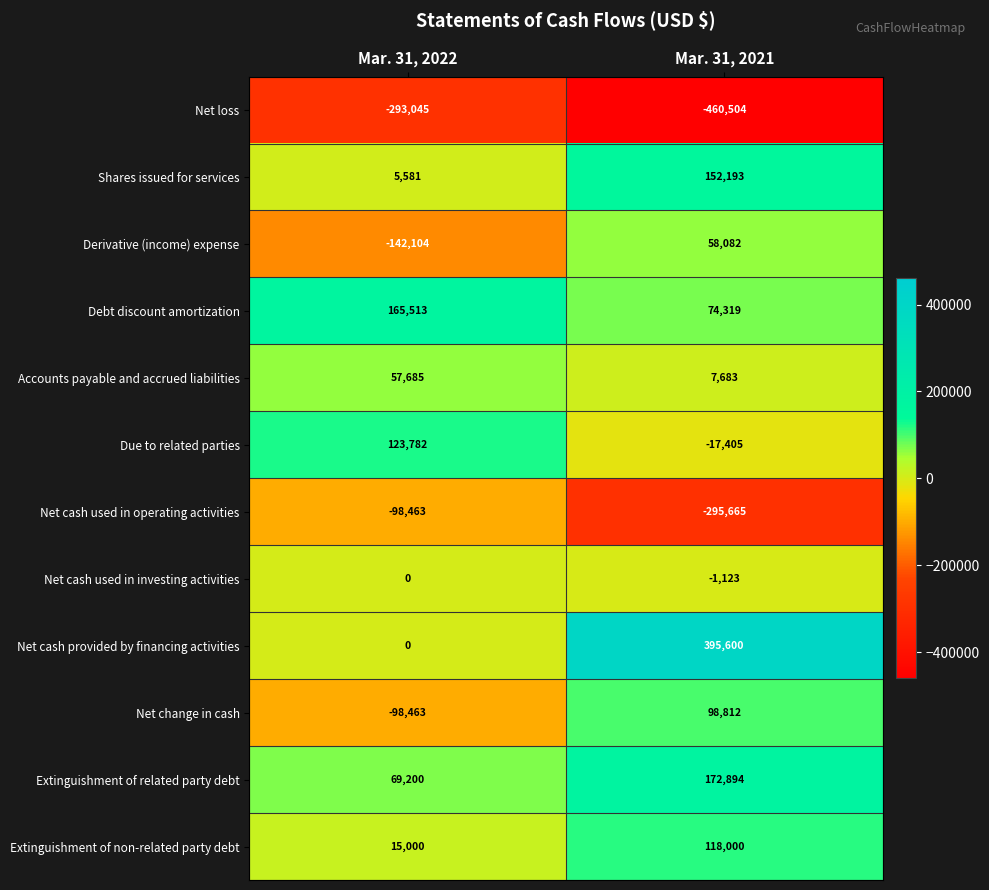

Which category has the lowest value across all series?

Mar. 31, 2021